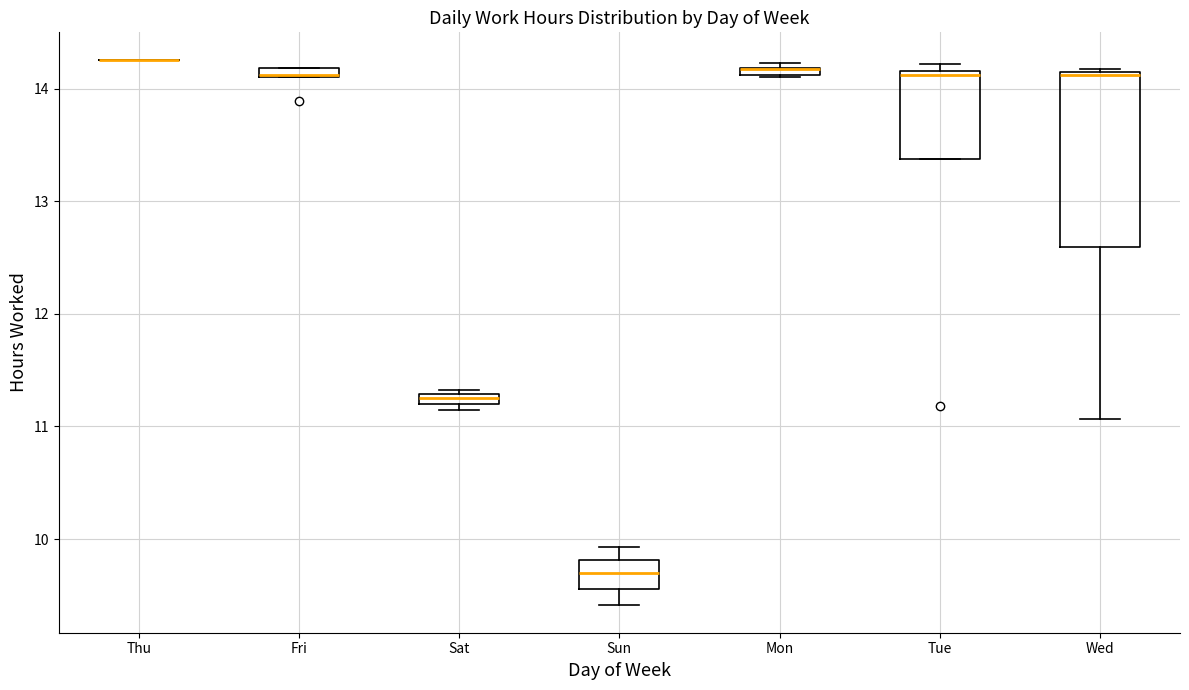

Which box is the tallest, from its lower edge to its upper edge?

Wed